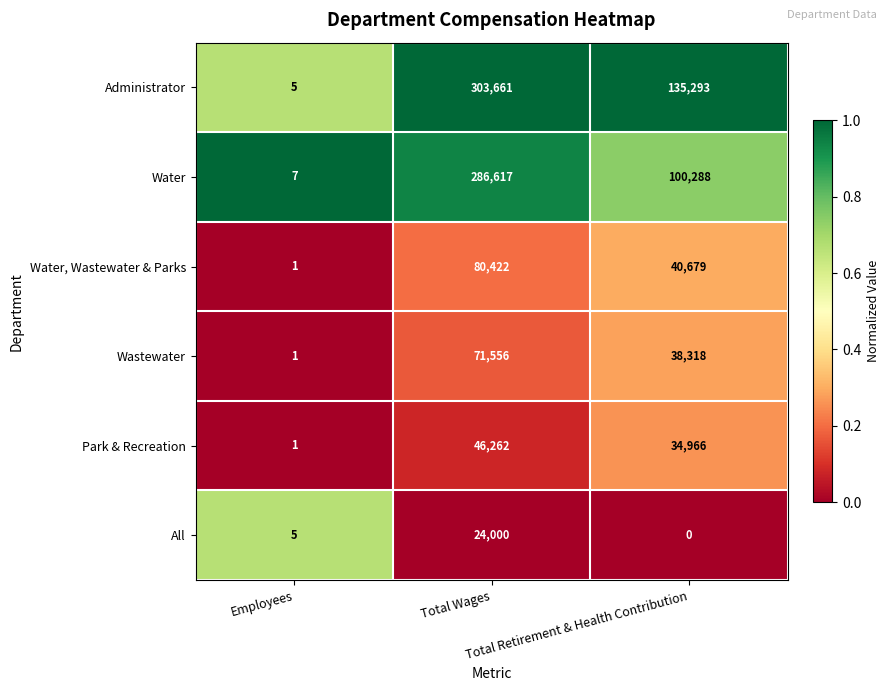

Count the Administrator values in the range 5 to 303661.

3